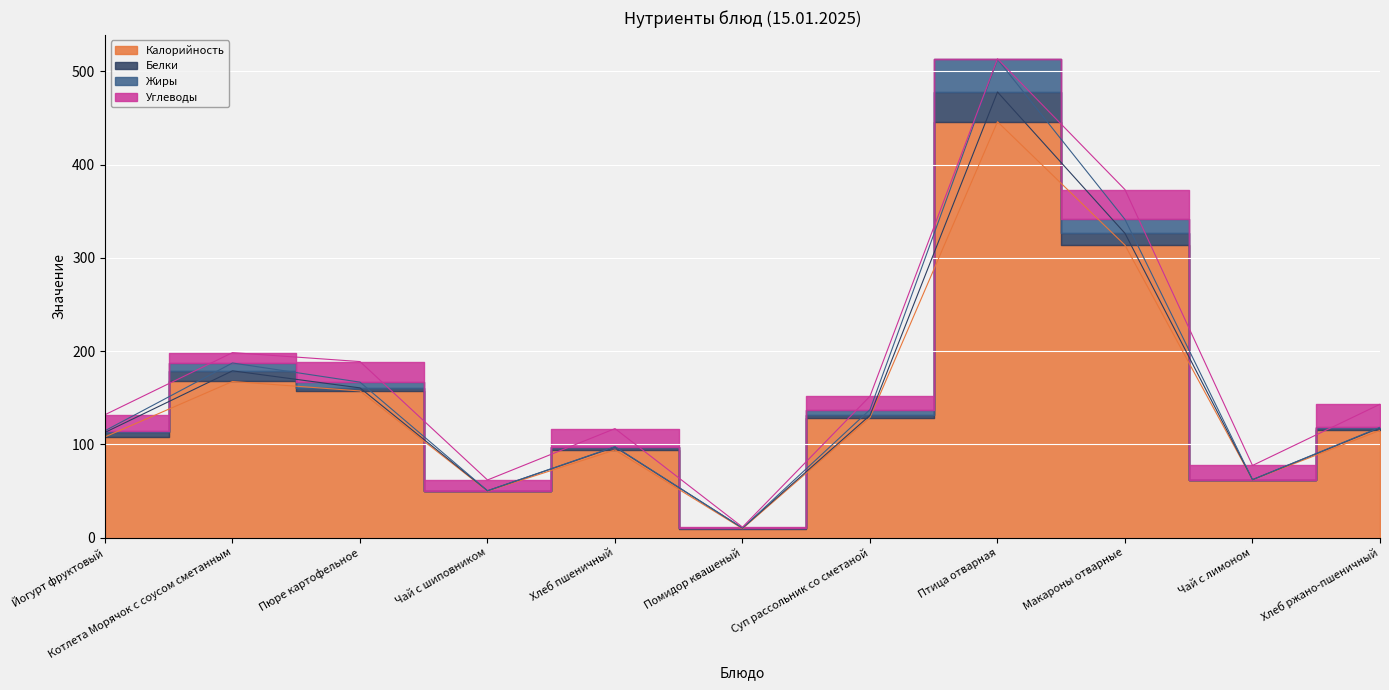

Where is the first local maximum for Жиры?

Котлета Морячок с соусом сметанным